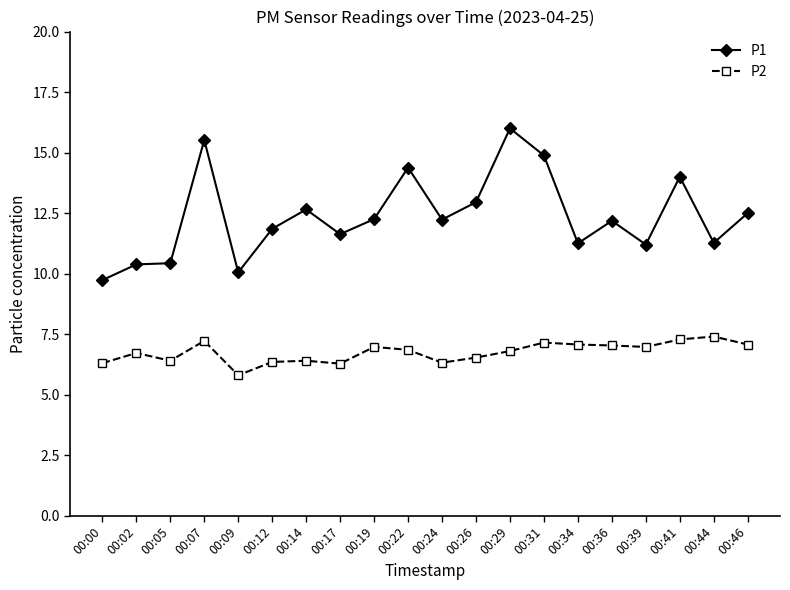

True or false: P2 has a value of 6.3 at 00:00.

True